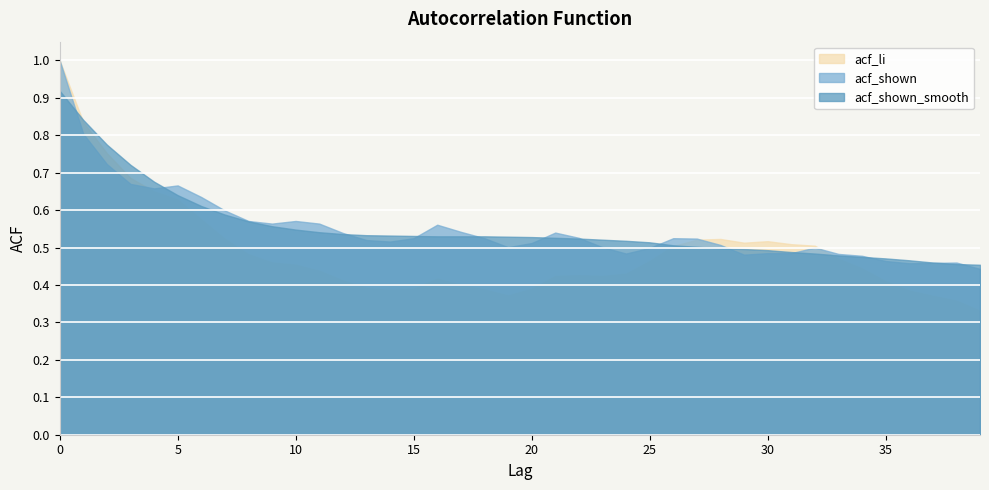

Rank the categories by acf_li value from highest to lowest.

0, 1, 2, 3, 4, 5, 6, 7, 28, 27, 30, 29, 31, 32, 26, 8, 33, 25, 9, 10, 34, 11, 24, 22, 21, 23, 16, 12, 35, 17, 13, 15, 20, 18, 14, 36, 19, 37, 38, 39